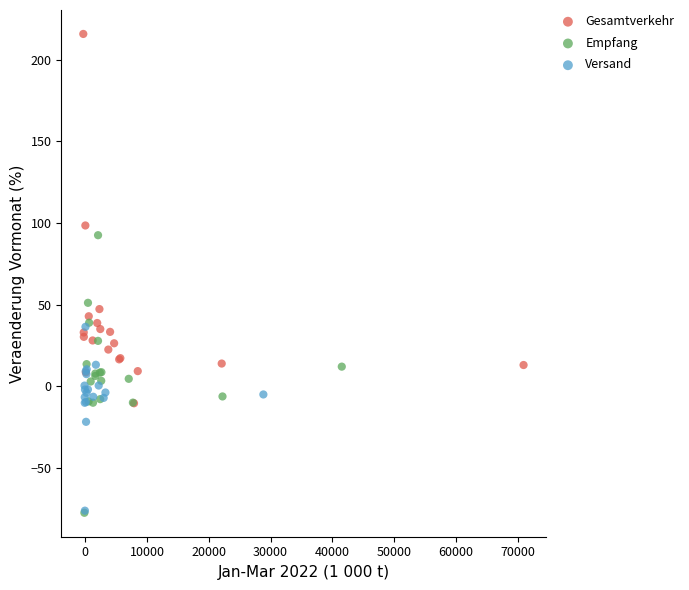

What are all the series names shown in the legend?

Gesamtverkehr, Empfang, Versand